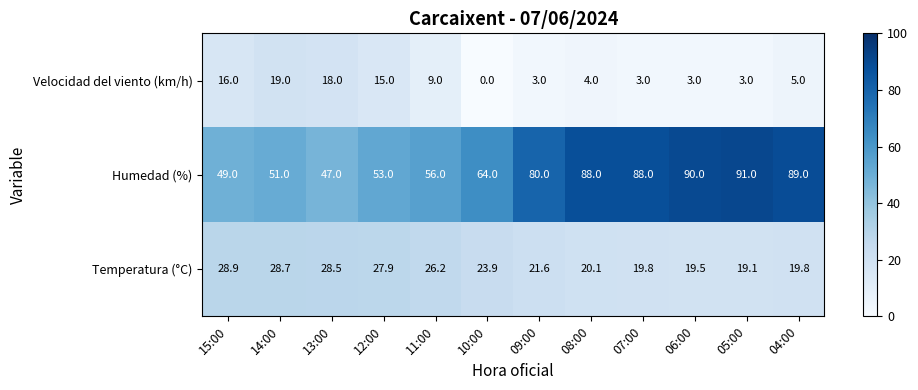

Which series has the widest spread of values?

Humedad (%)